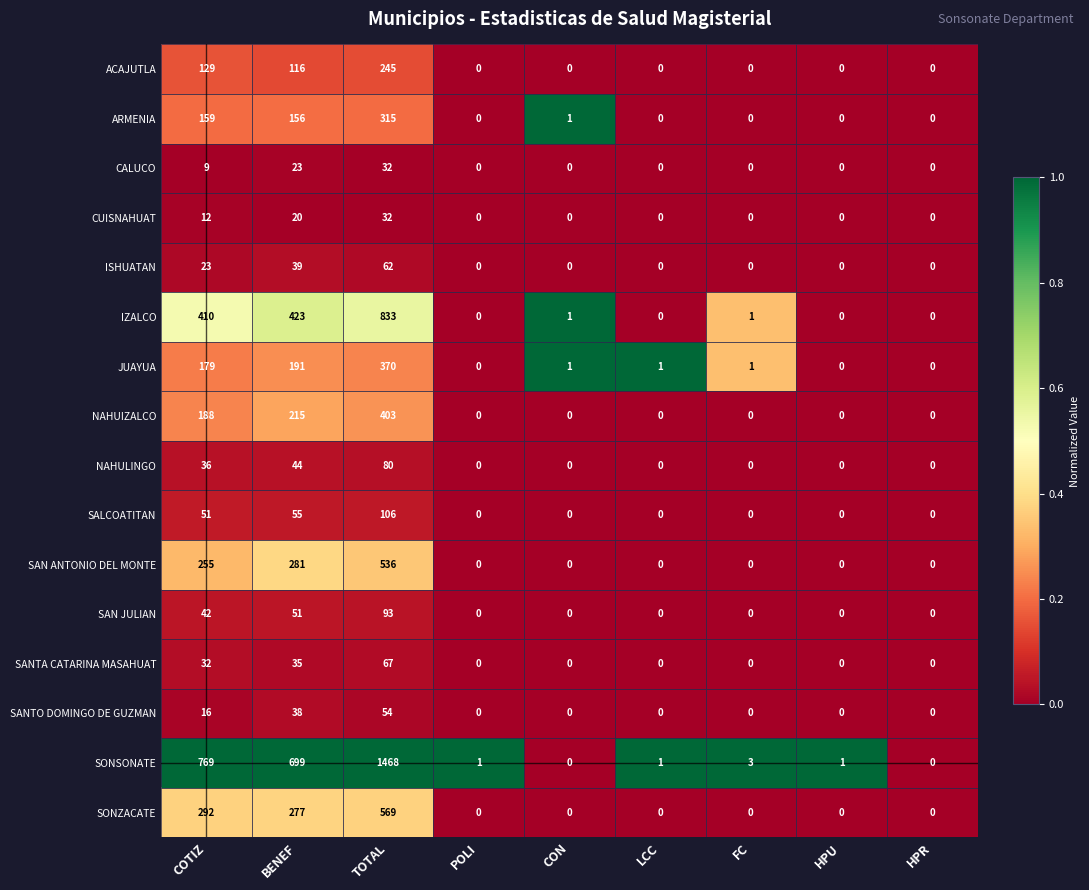

What is the difference between the maximum and minimum values in the SONZACATE series?

569